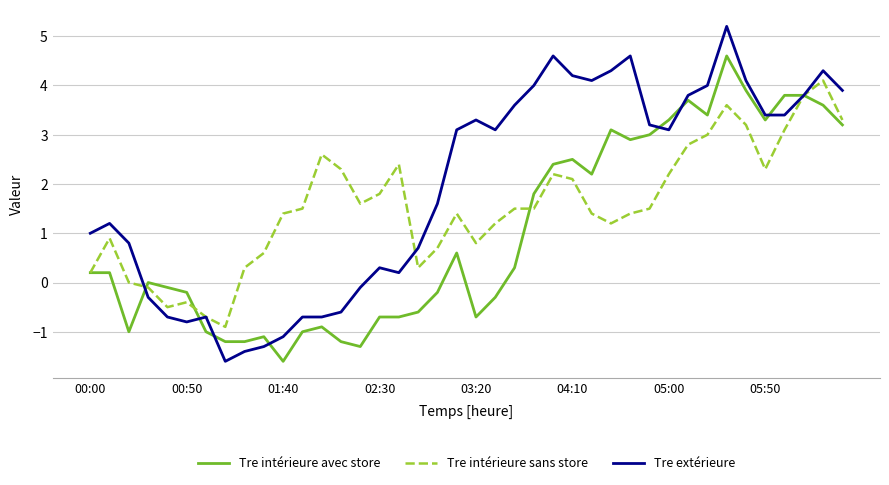

What is the greatest value displayed?

5.2